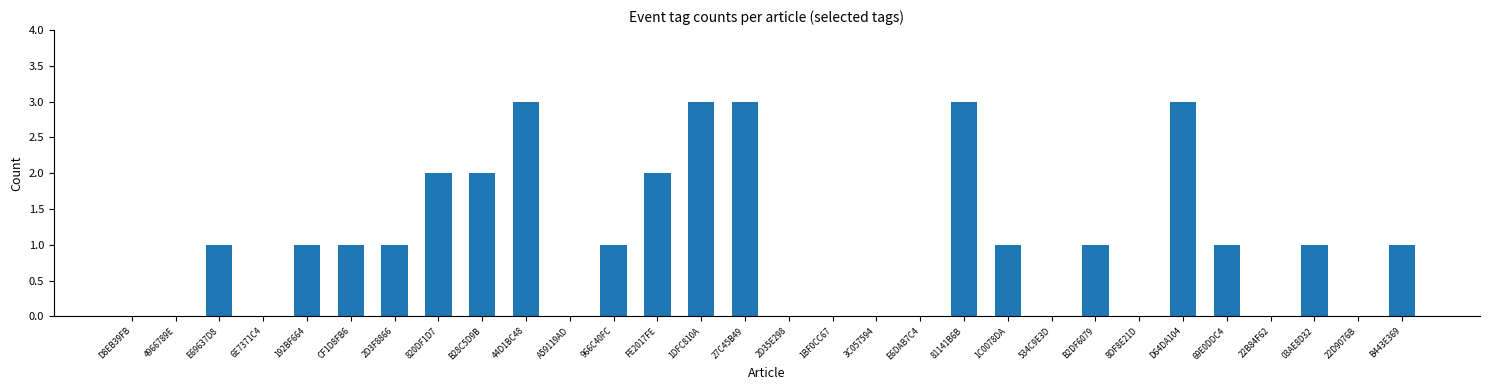

Is it true that the value at 1C0078DA is 1?

True